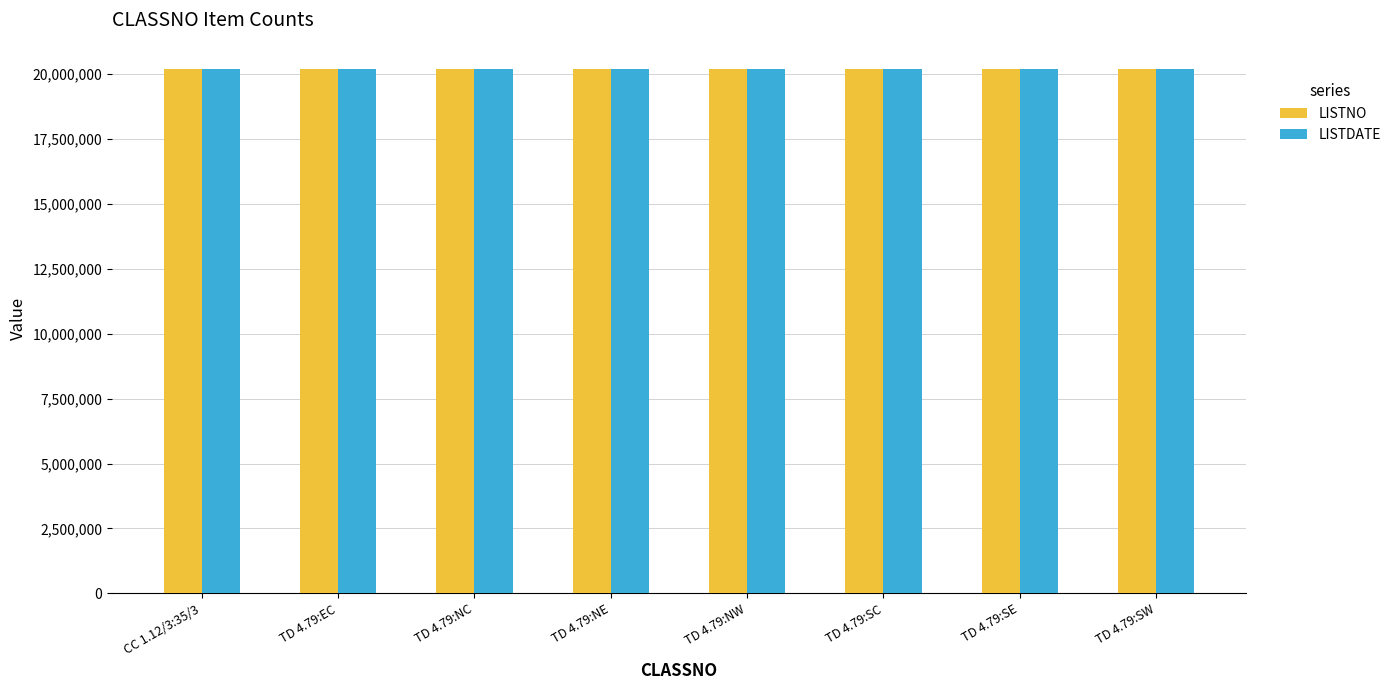

What is the value of the LISTNO bar at the 1st from the left?

20200034